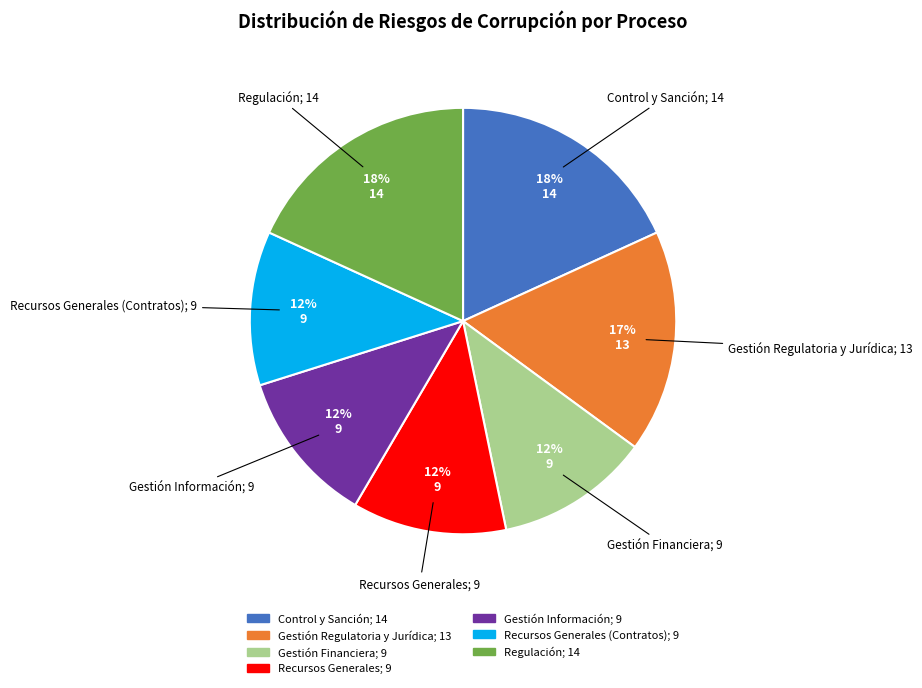

How many segments does this pie chart have?

7